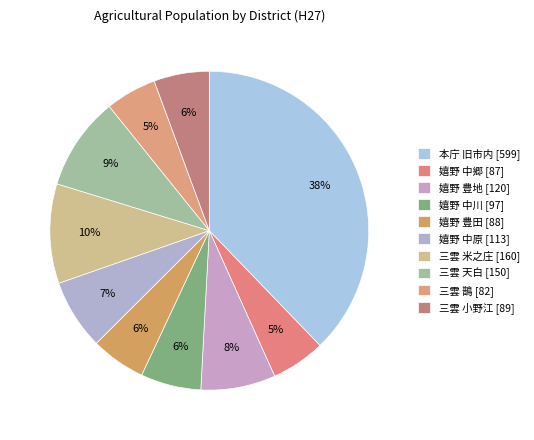

Rank the categories by value from lowest to highest.

三雲 鵲, 嬉野 中郷, 嬉野 豊田, 三雲 小野江, 嬉野 中川, 嬉野 中原, 嬉野 豊地, 三雲 天白, 三雲 米之庄, 本庁 旧市内